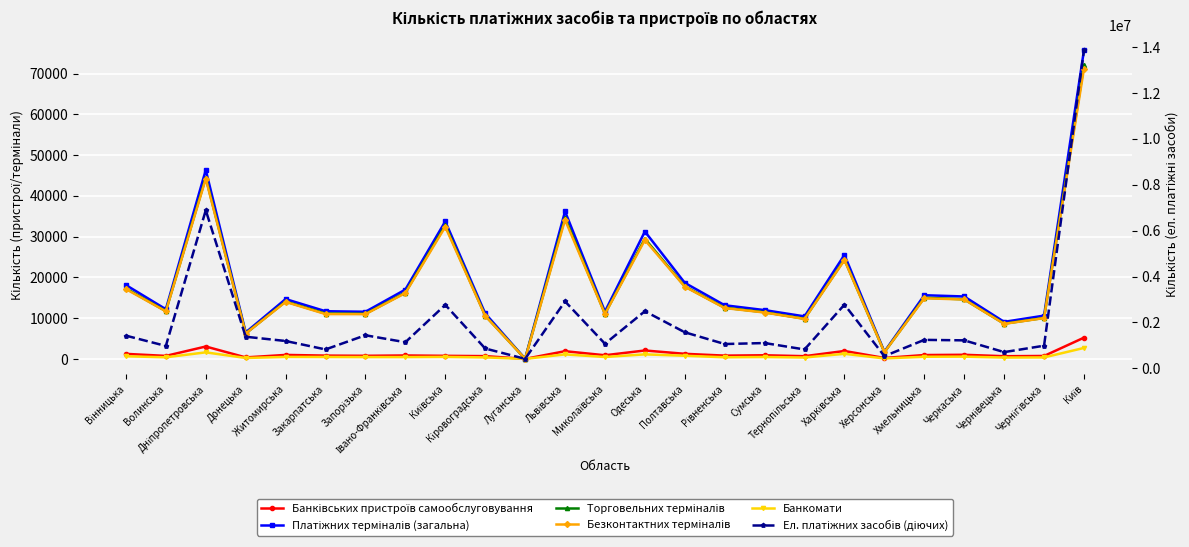

At which category does Банківських пристроїв самообслуговування reach its first local peak?

Дніпропетровська